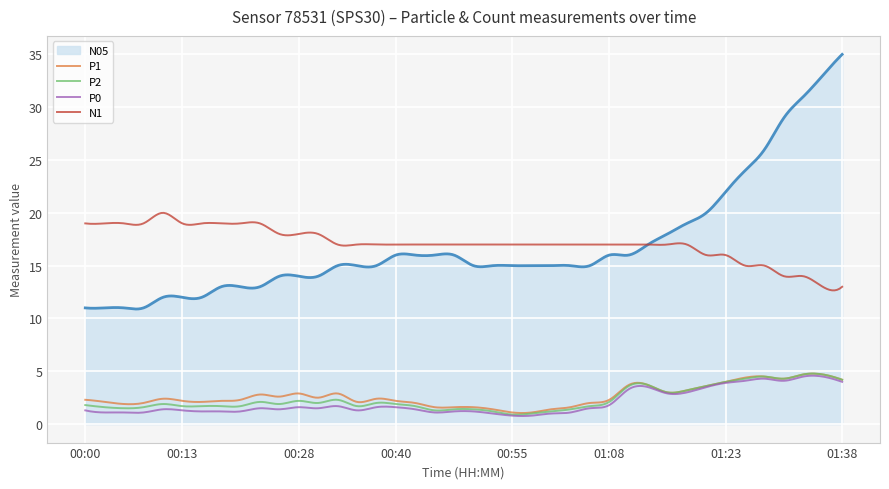

True or false: P1 and N1 intersect in this chart.

False